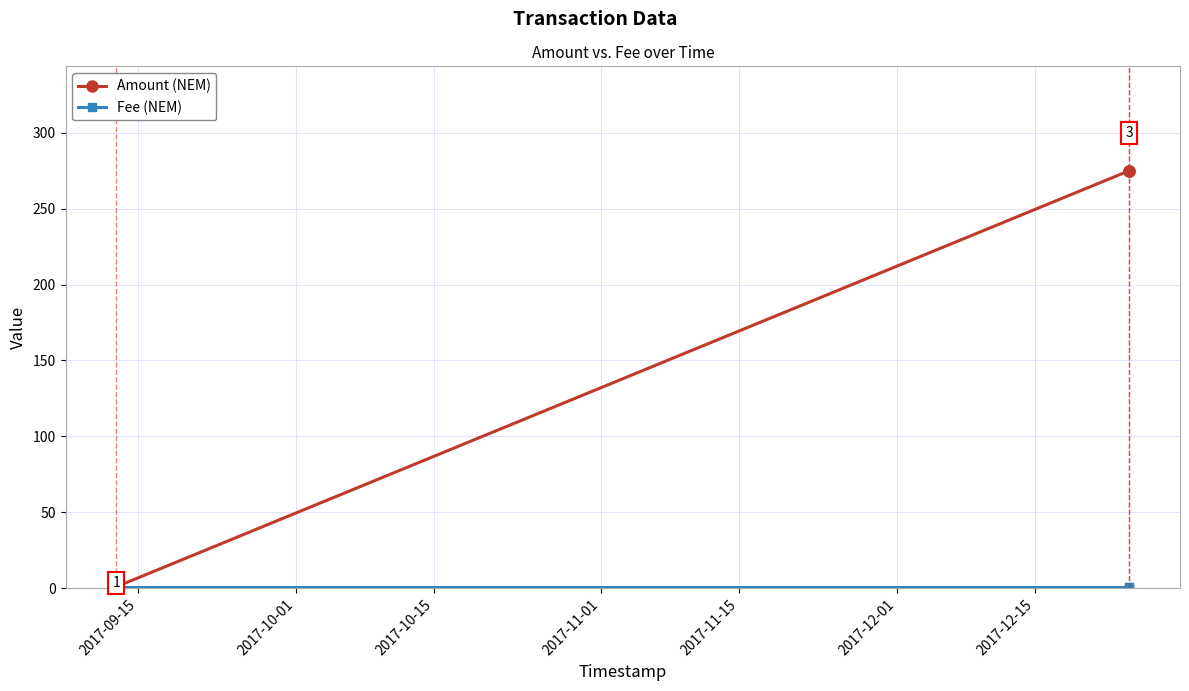

Which series has the largest range (max minus min)?

Amount (NEM)